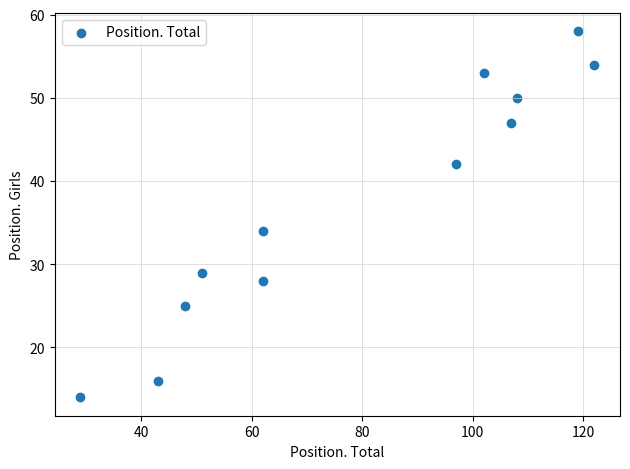

What is the average Y value?

38